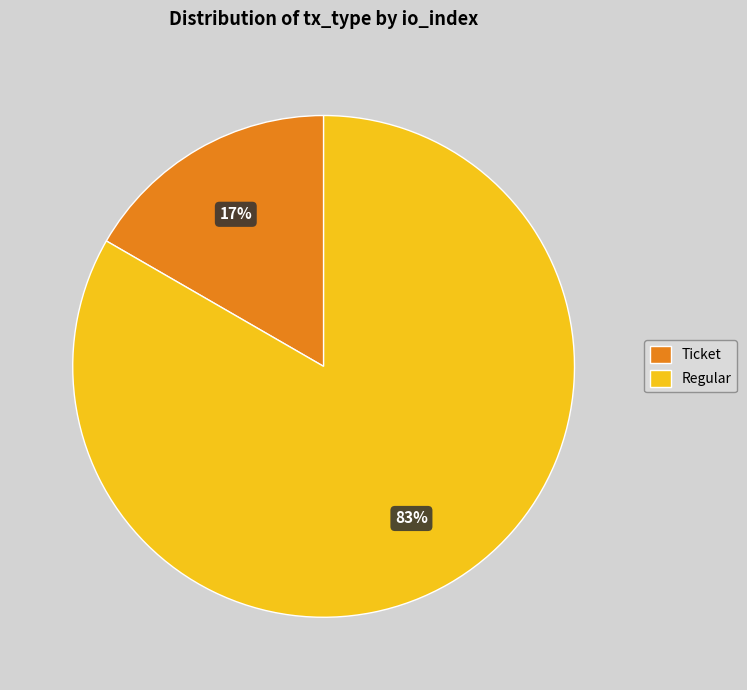

Which slice is the smallest?

Ticket